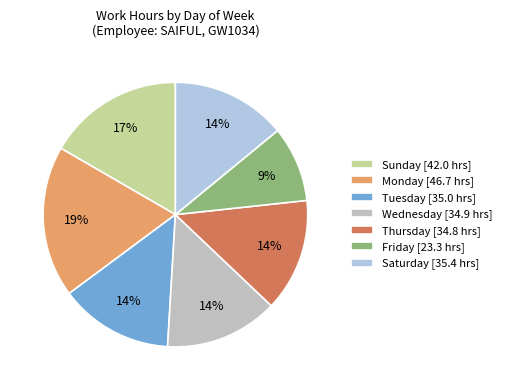

How many slices are in this pie chart?

7